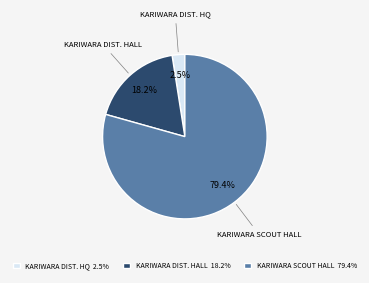

Count the number of slices in the pie.

3